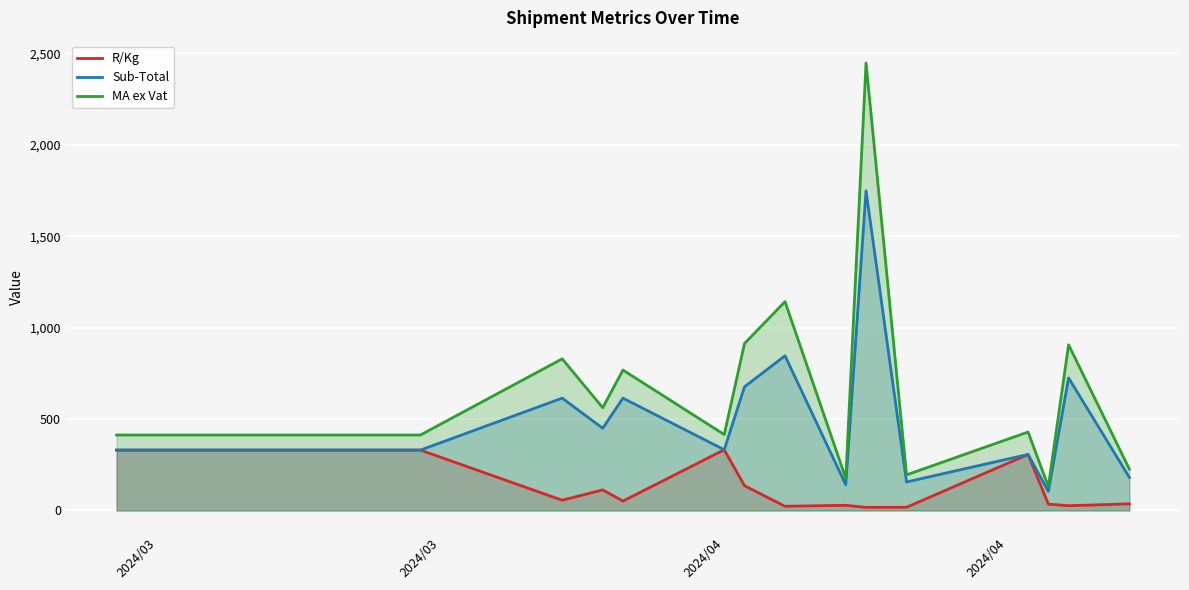

Which series has the widest spread of values?

MA ex Vat